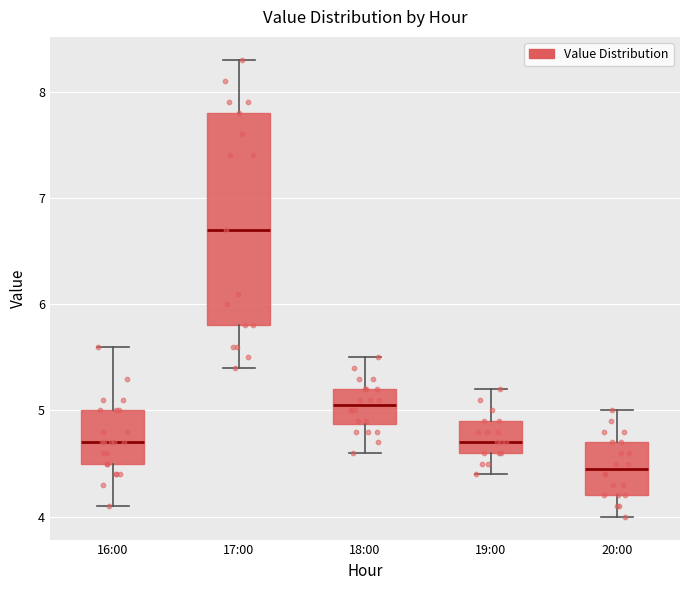

Which box has the lowest median line?

20:00